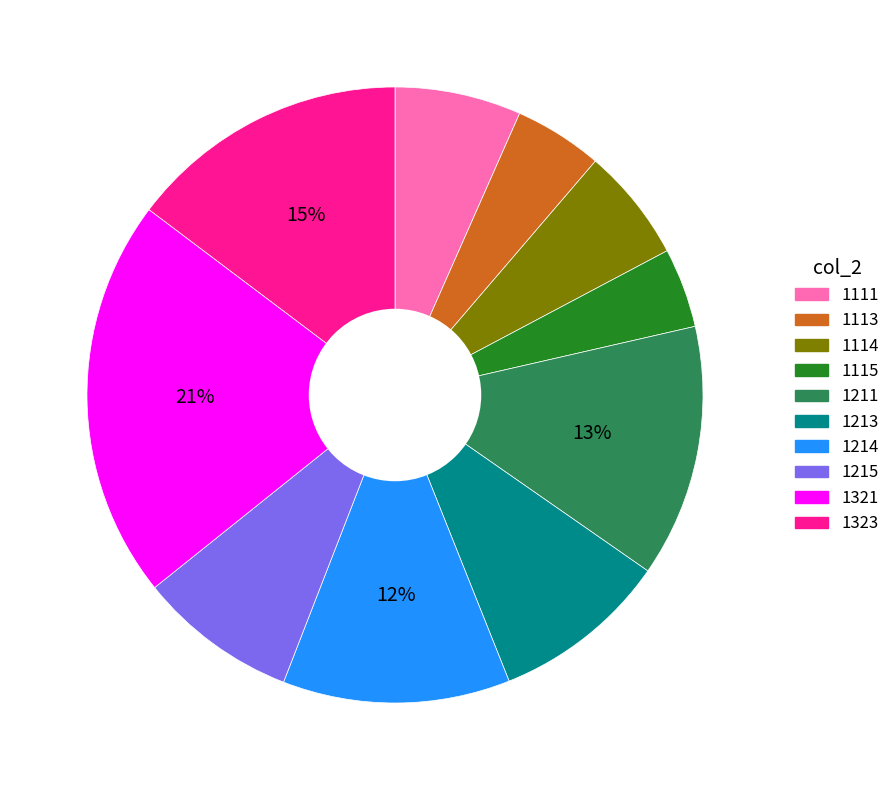

How many slices are in this pie chart?

10